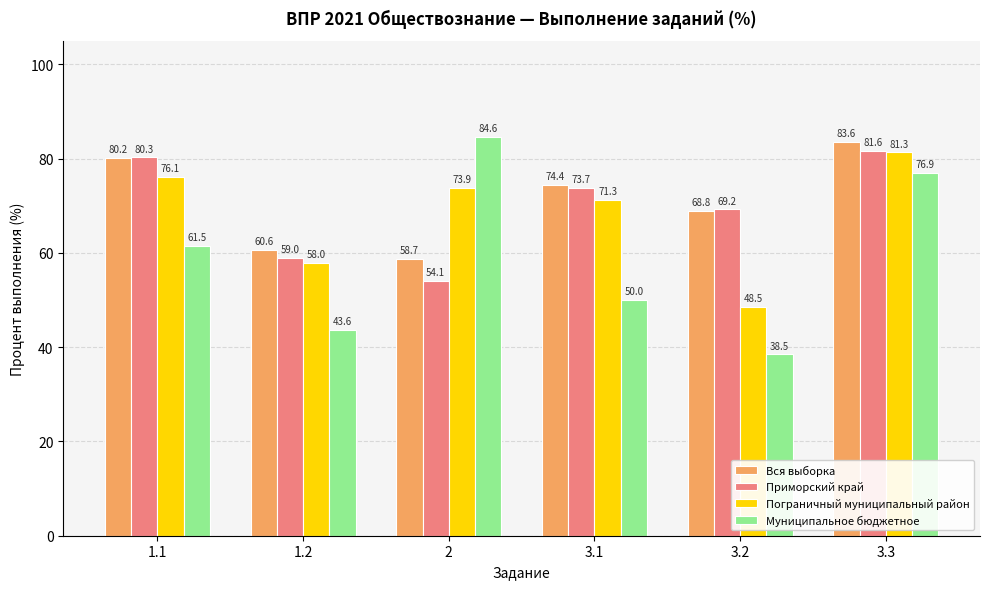

What is the average value of the Муниципальное бюджетное series?

59.2